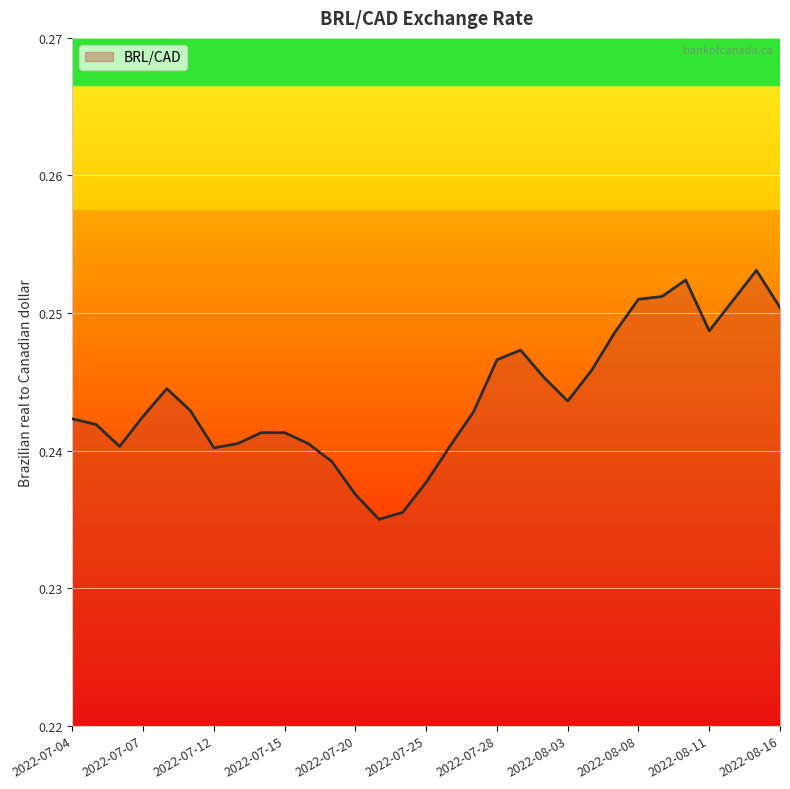

How many points are higher than both their immediate neighbors (excluding endpoints)?

4